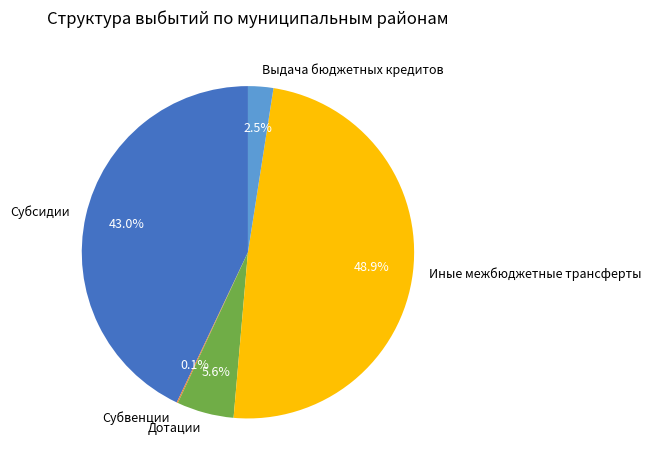

The Иные межбюджетные трансферты slice represents 58% of the pie. True or false?

False